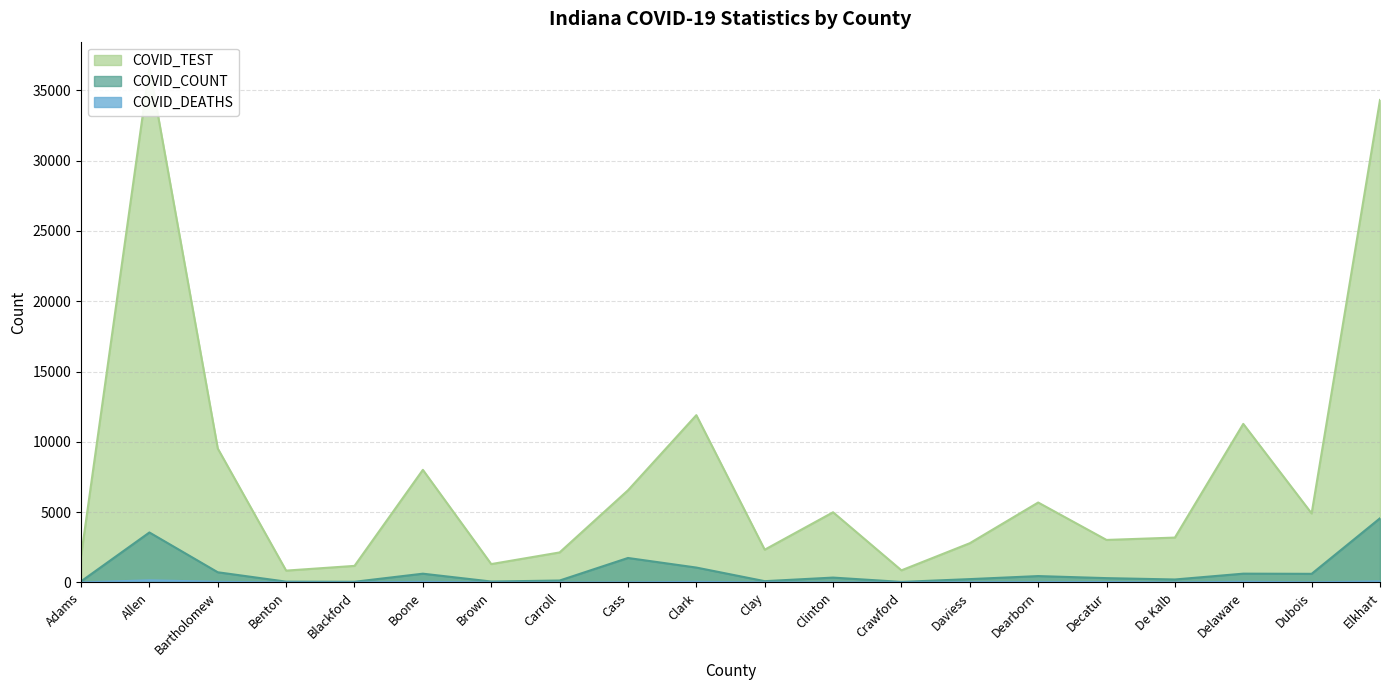

How many lines are shown in the chart?

3